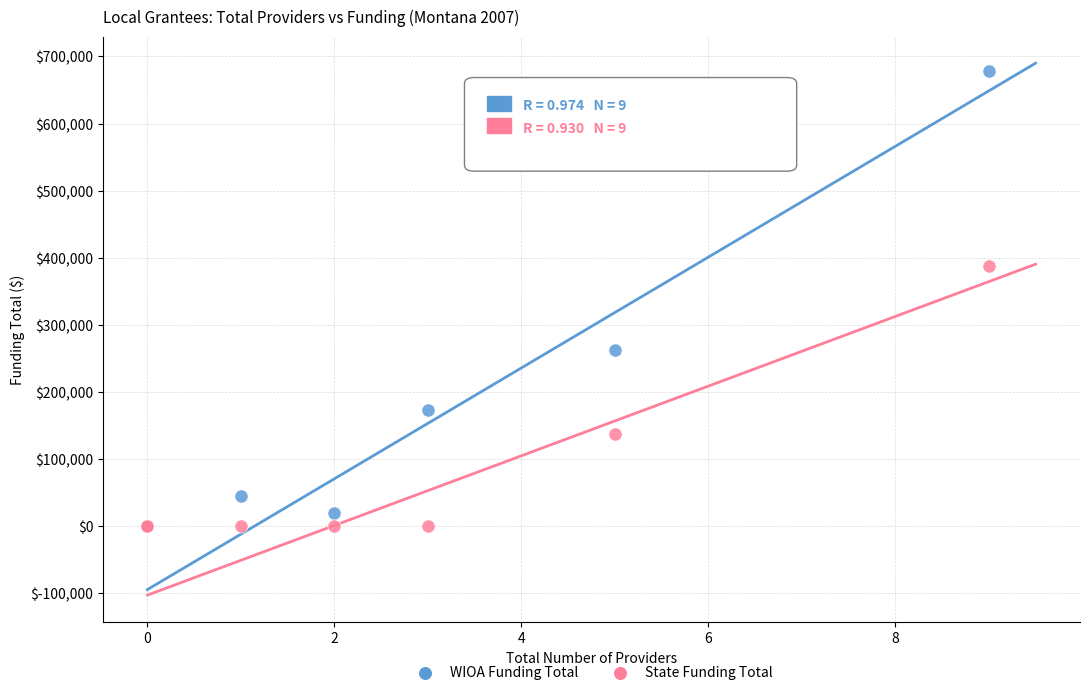

Across all series, what Y value is closest to 338846?

387710